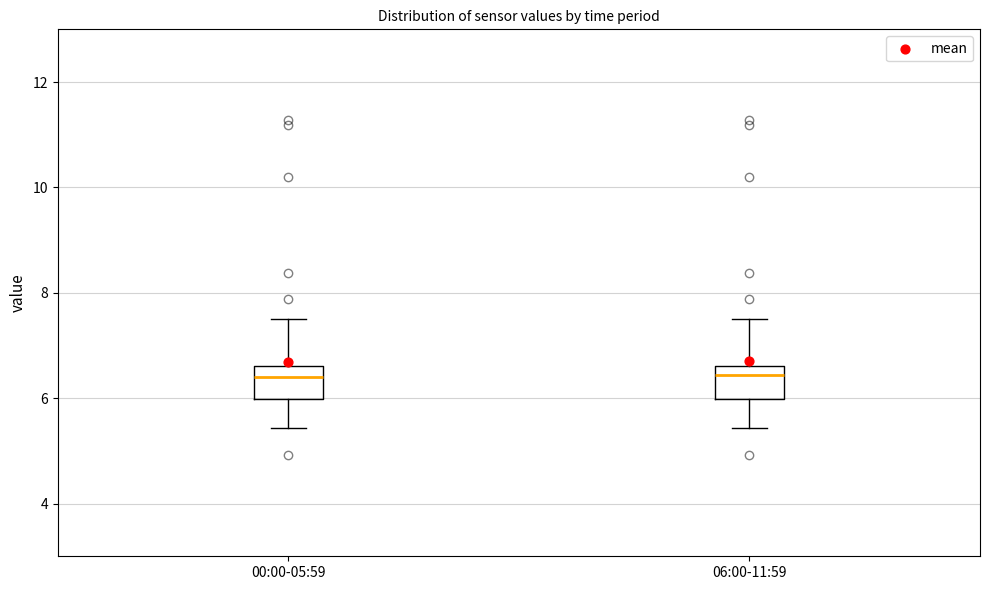

Reading left to right, read every box against the y-axis: the position of its median line, the range the box covers, and the ends of its whiskers. The values are not printed on the chart, so give them approximately, as read against the axis.

00:00-05:59: median 6.4, box 6.0 to 6.6, whiskers 5.4 to 7.6
06:00-11:59: median 6.4, box 6.0 to 6.6, whiskers 5.4 to 7.6